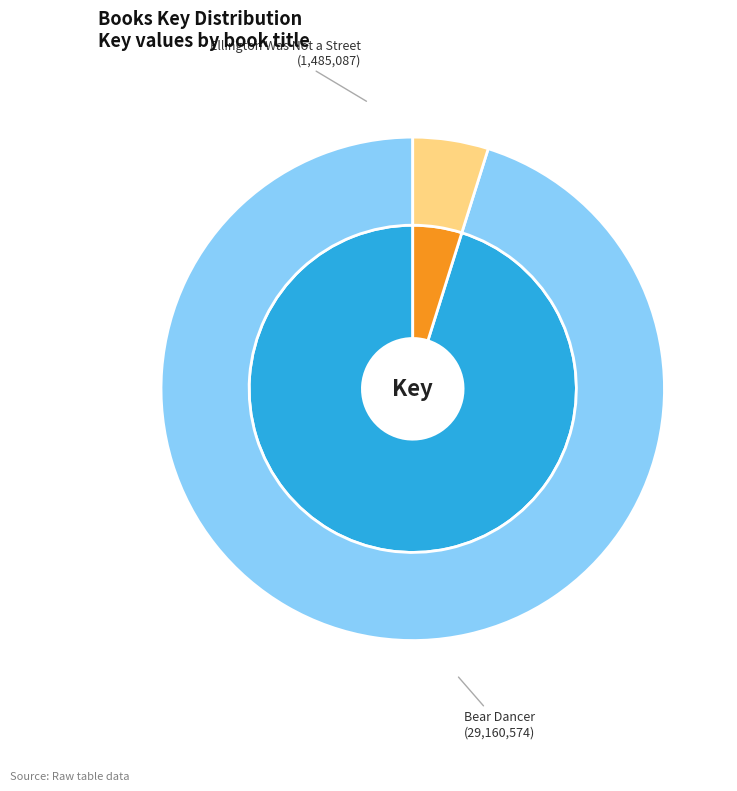

Between Ellington Was Not a Street and Bear Dancer, which is larger?

Bear Dancer